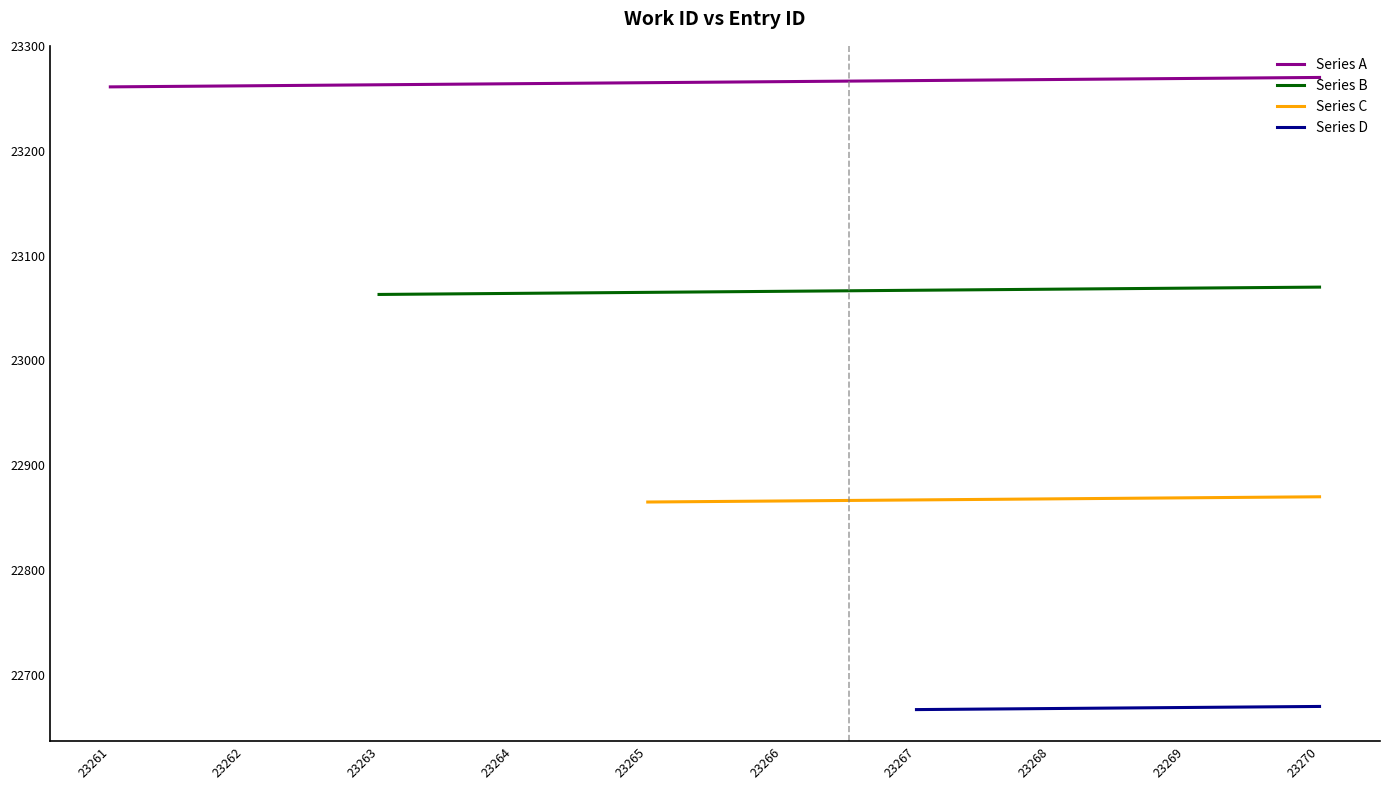

True or false: the data has more than 0 interior local peaks.

False